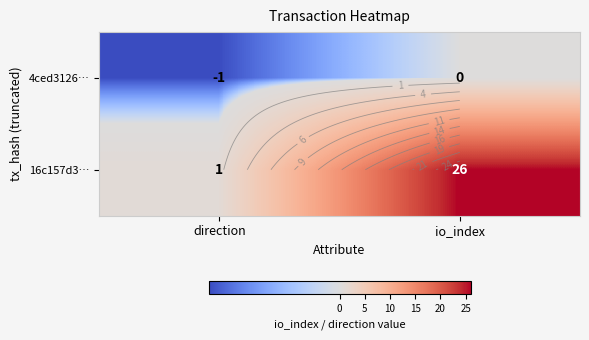

What is the lowest value of the 4ced3126… series?

-1